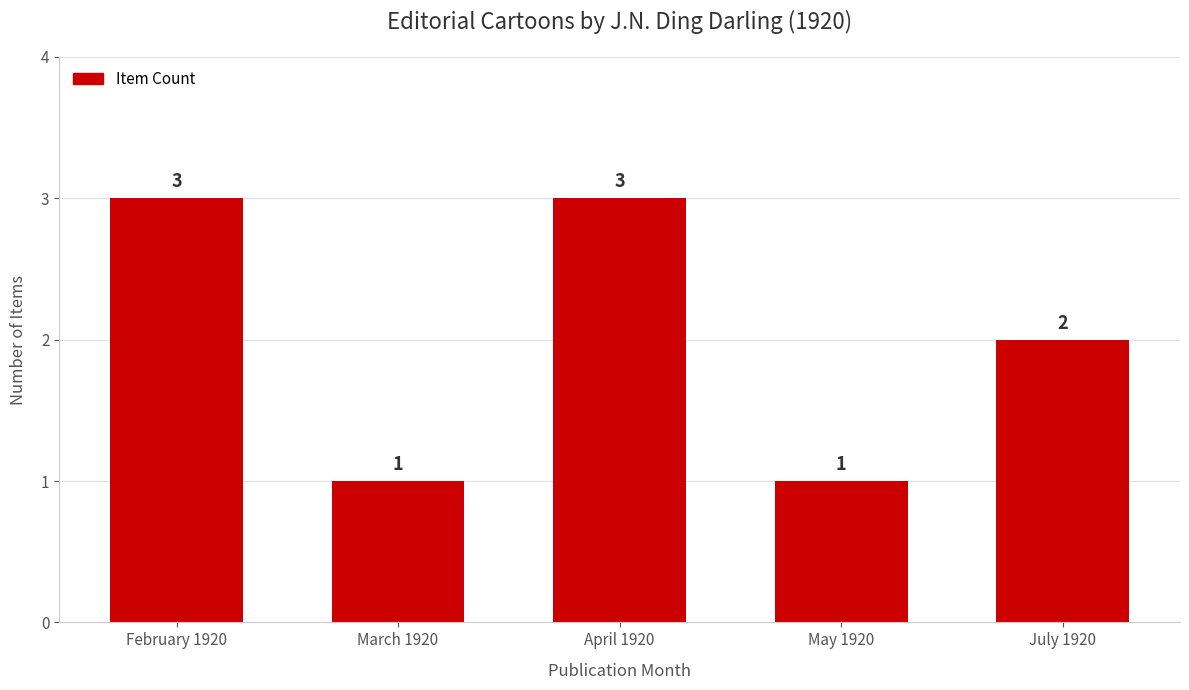

What is the ratio of the value at April 1920 to the value at May 1920?

3.0